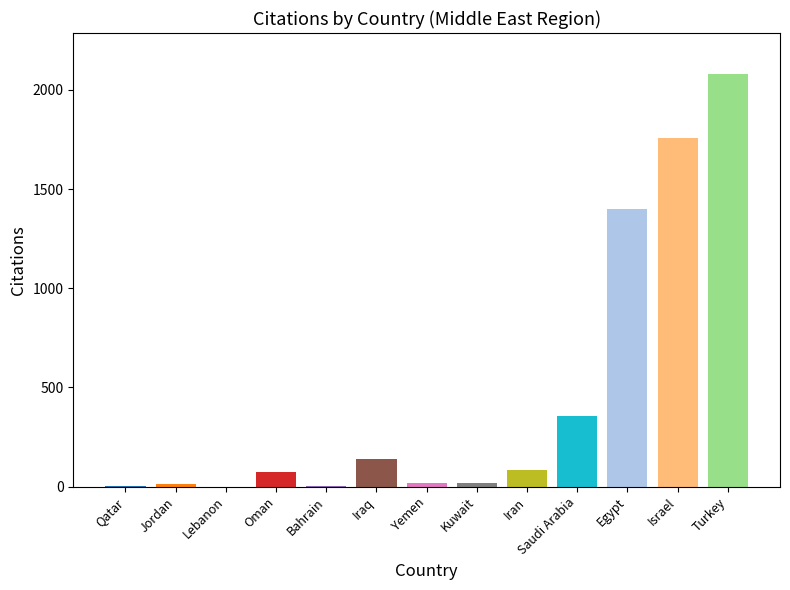

How many distinct data groups are displayed?

1